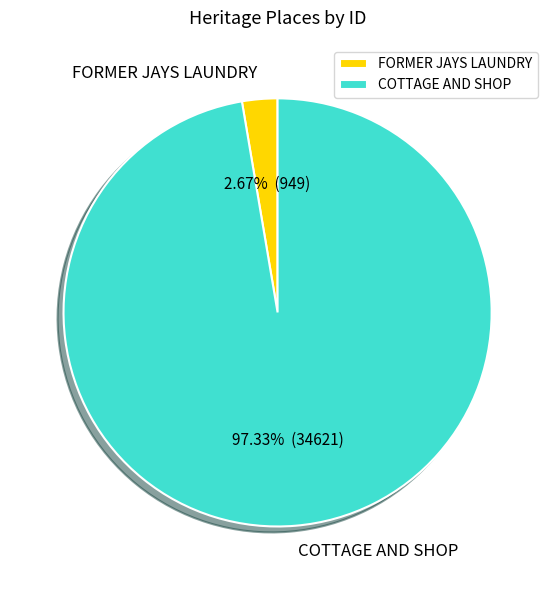

What is the ratio of the value at COTTAGE AND SHOP to the value at FORMER JAYS LAUNDRY?

36.5